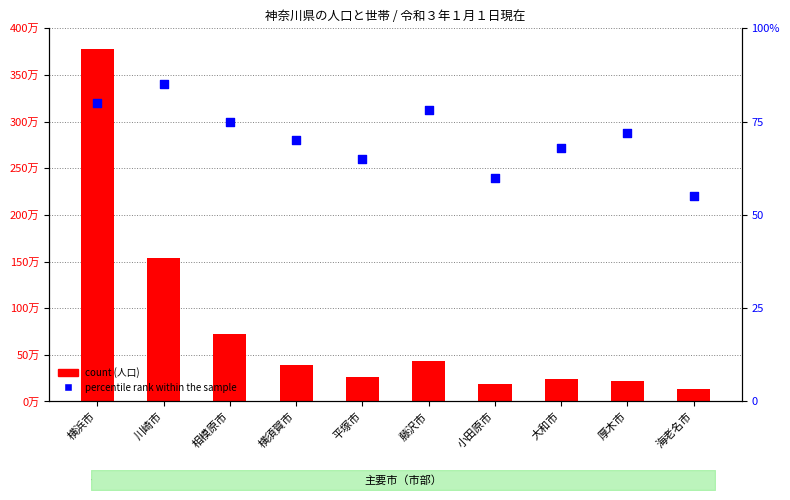

Which series has the largest total across all categories?

count